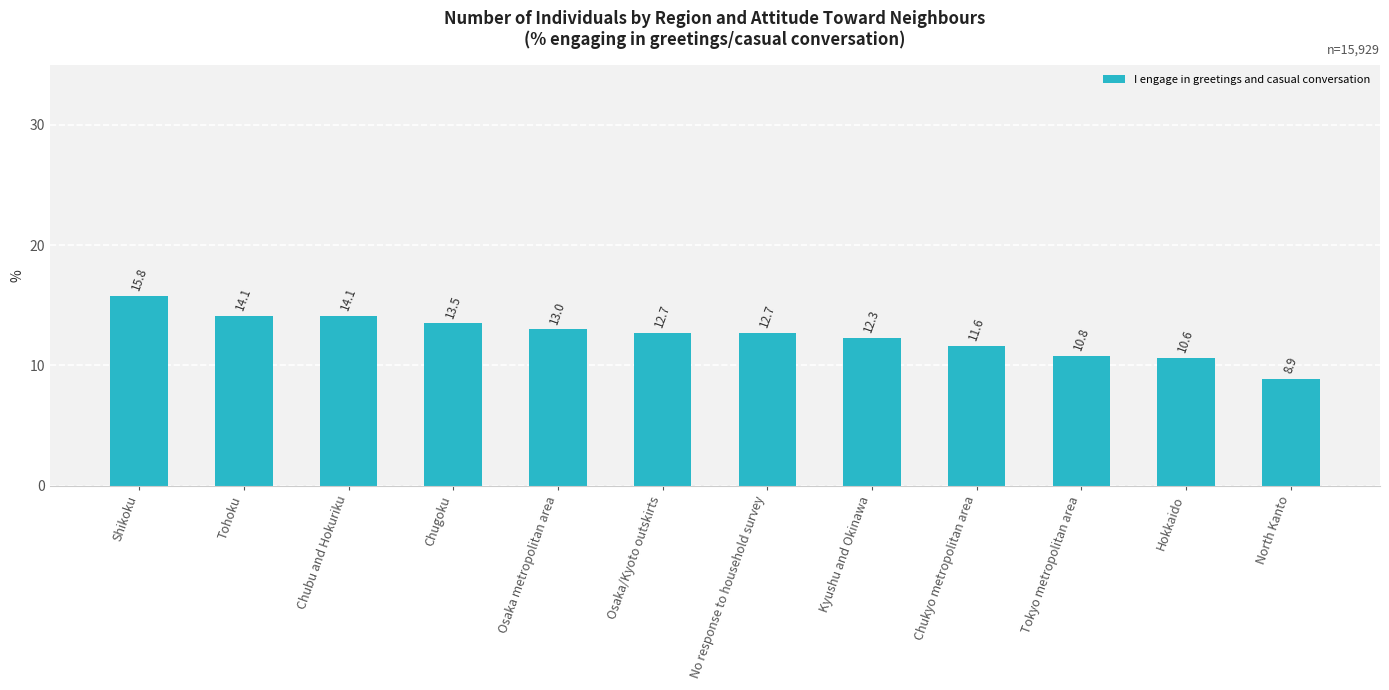

What is the label of the 8th bar from the left?

Kyushu and Okinawa